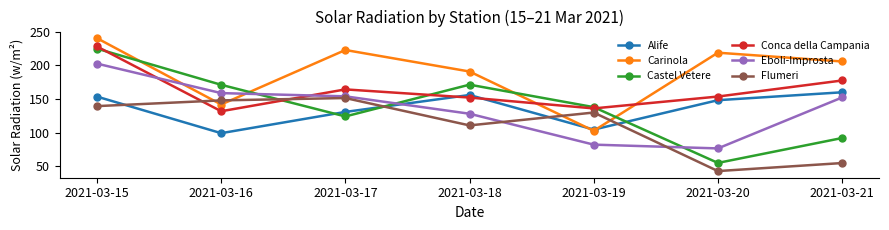

Which series has the largest range (max minus min)?

Castel Vetere